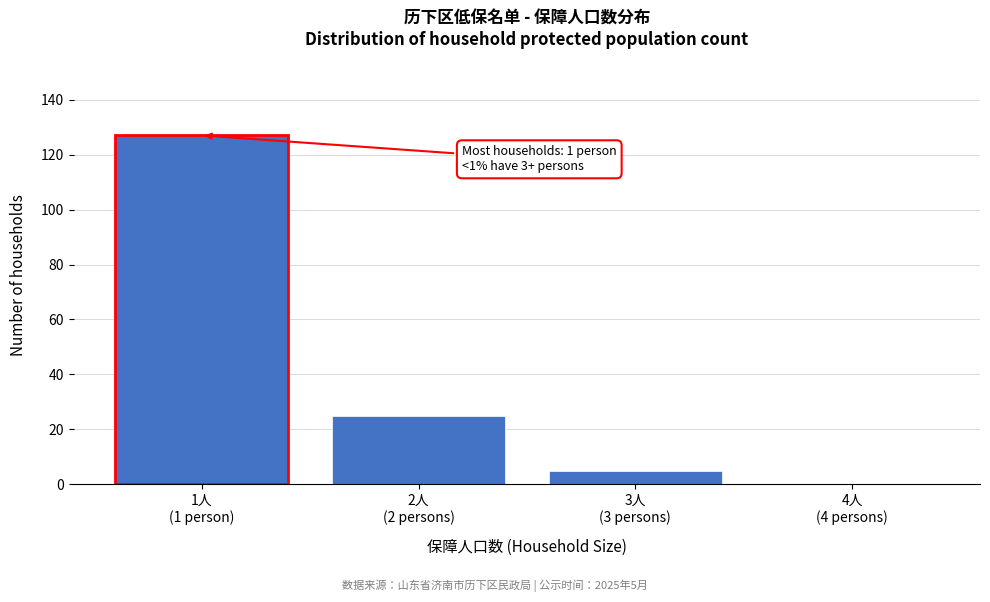

What is the sum of all values?

157